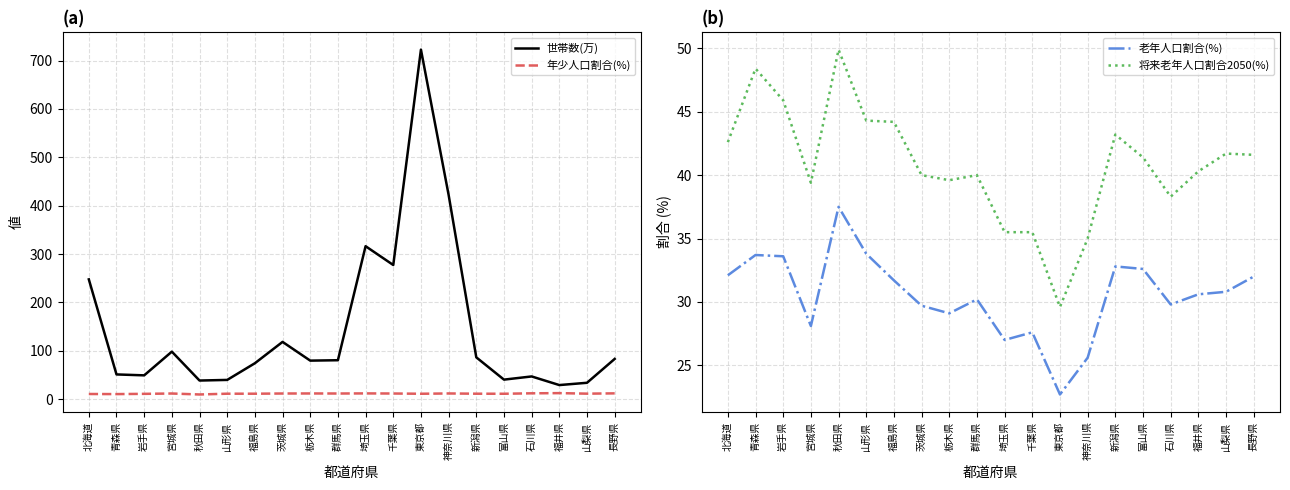

How many distinct data groups are displayed?

4